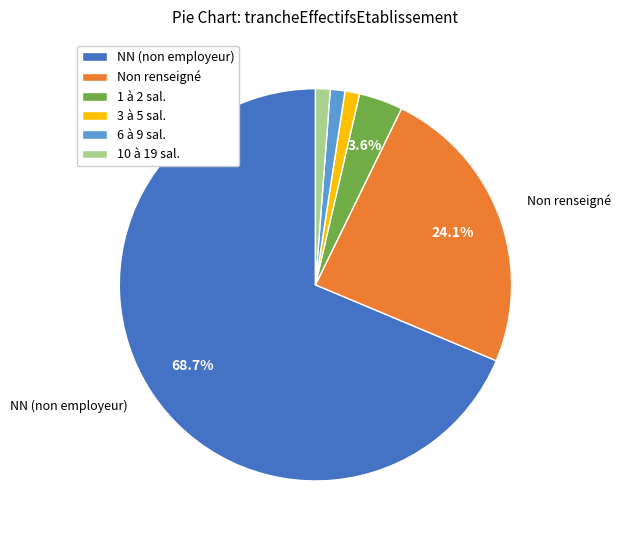

Which category has the biggest portion of the pie?

NN (non employeur)